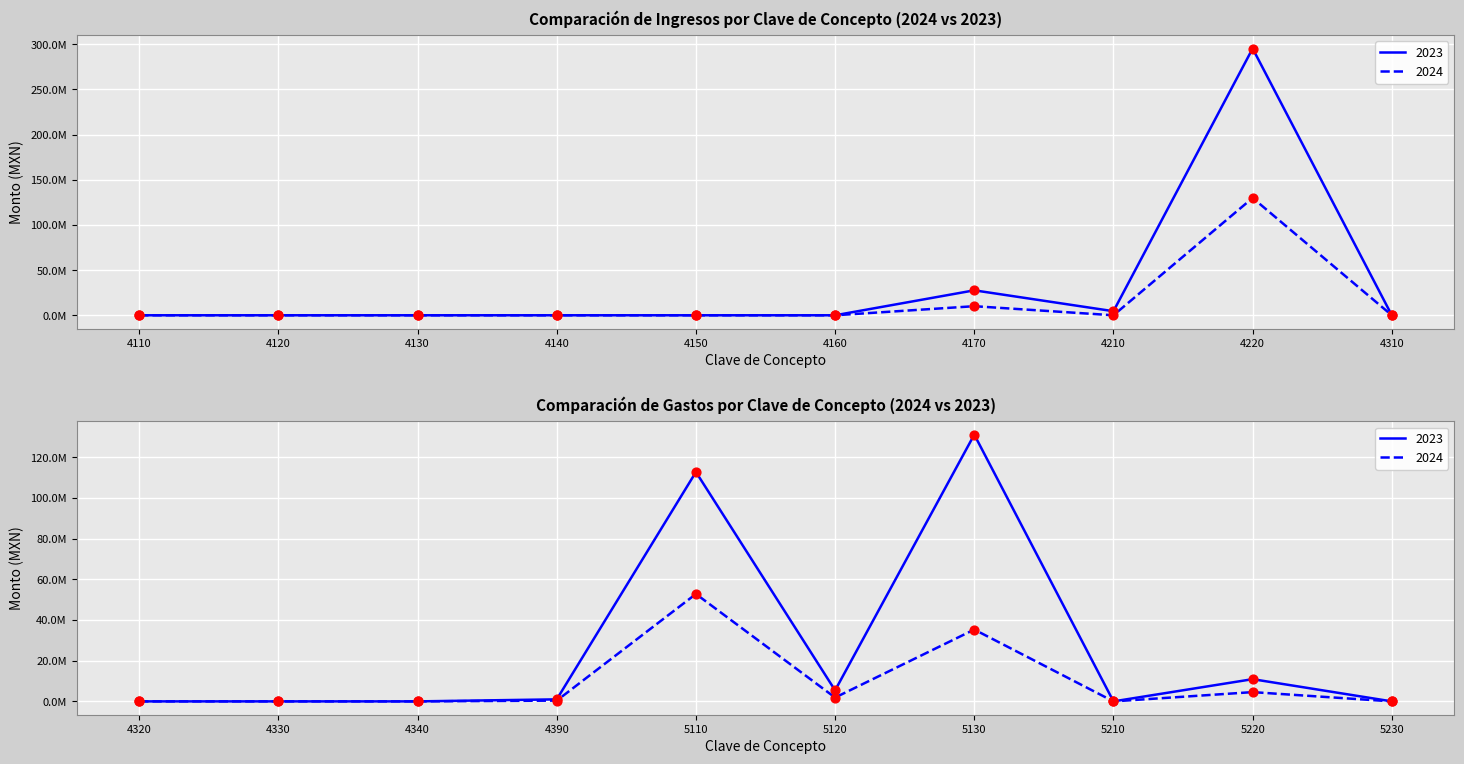

What are all the series names shown in the legend?

2023, 2024